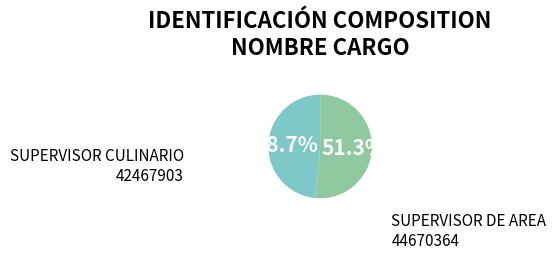

To the nearest percent, what percentage of the pie is 42467903?

49%